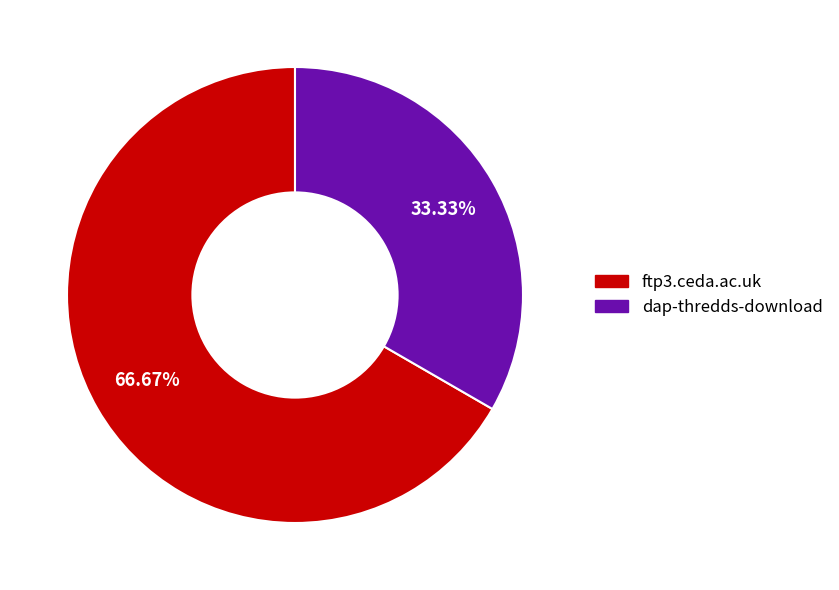

Does any single category account for the majority?

Yes